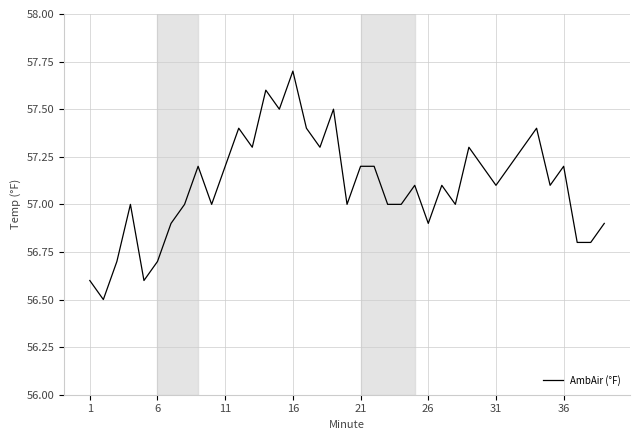

What is the minimum value shown in the chart?

56.5